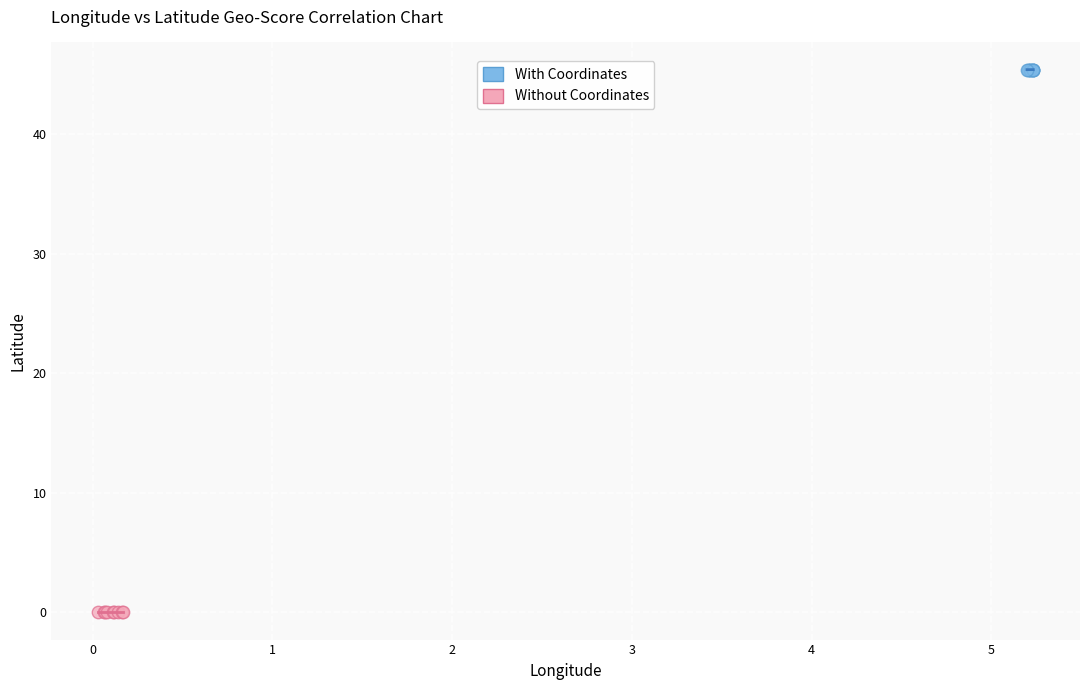

Which series contains the lowest Y value?

Without Coordinates